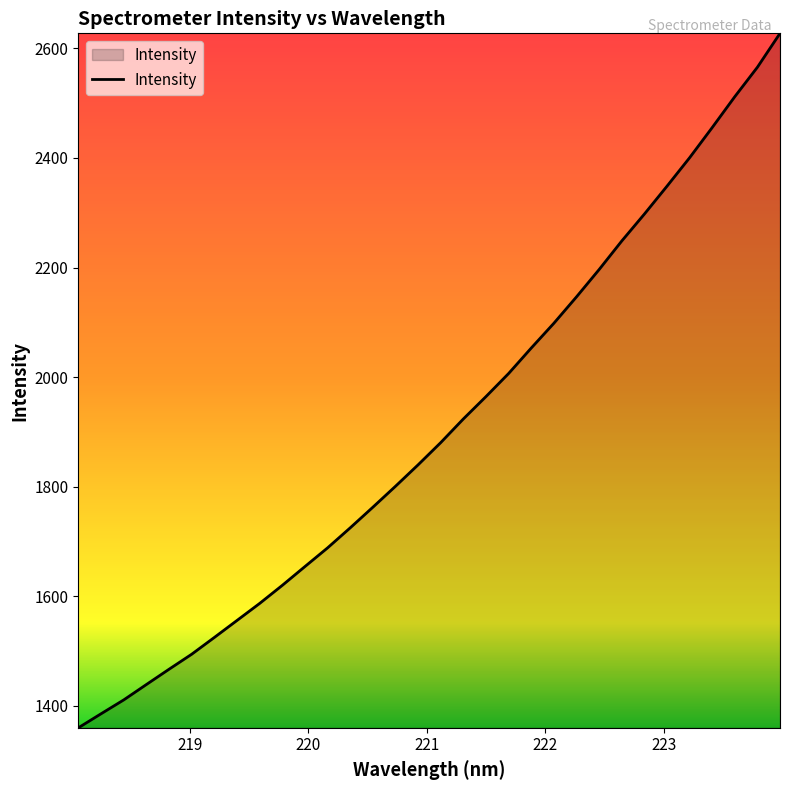

What is the difference between the maximum and minimum values?

1267.3